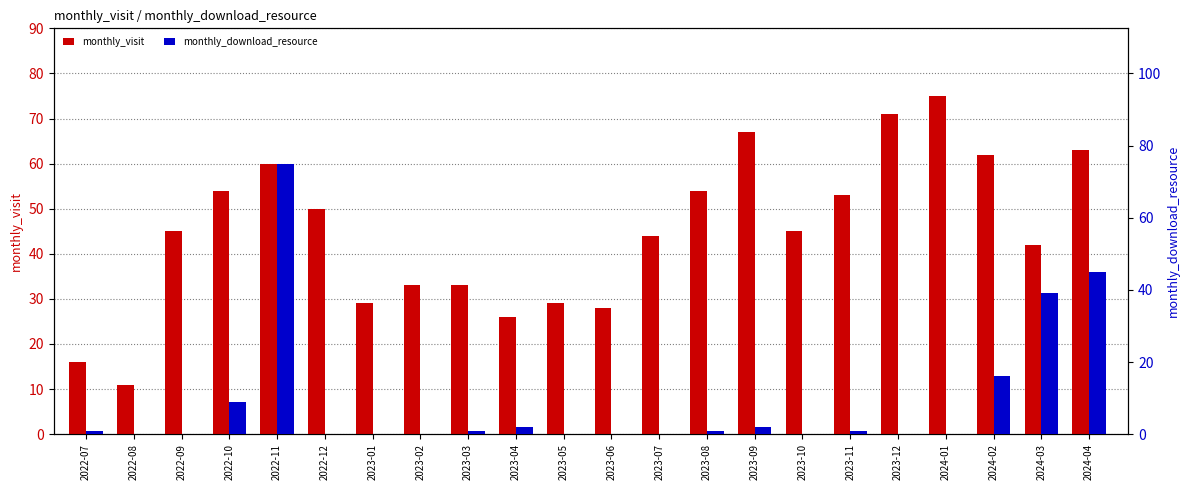

Where is monthly_download_resource nearest to the value 37?

2024-03